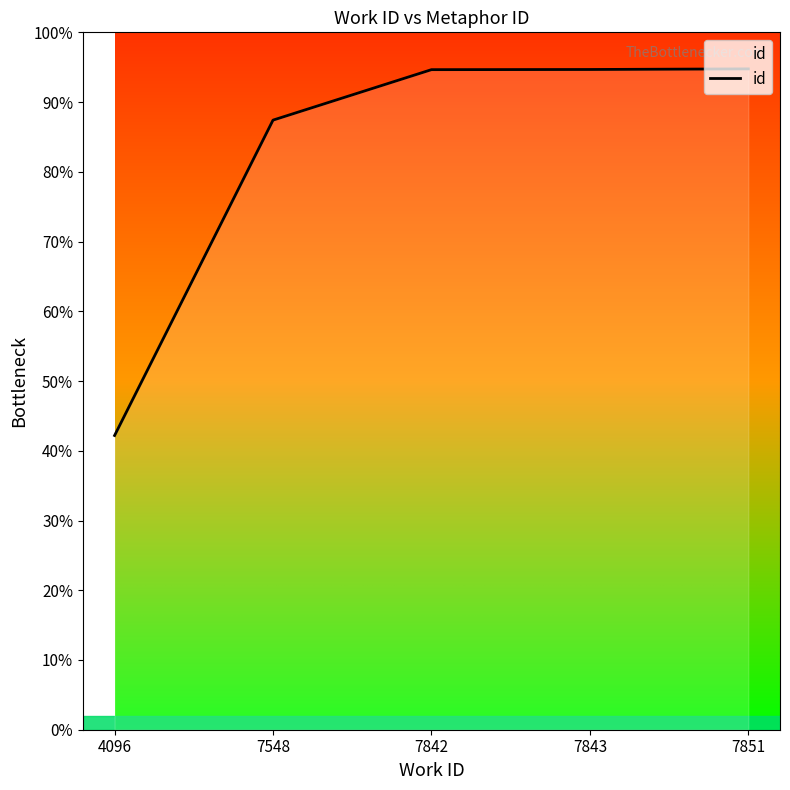

Is this an area chart (filled region under the line)?

Yes